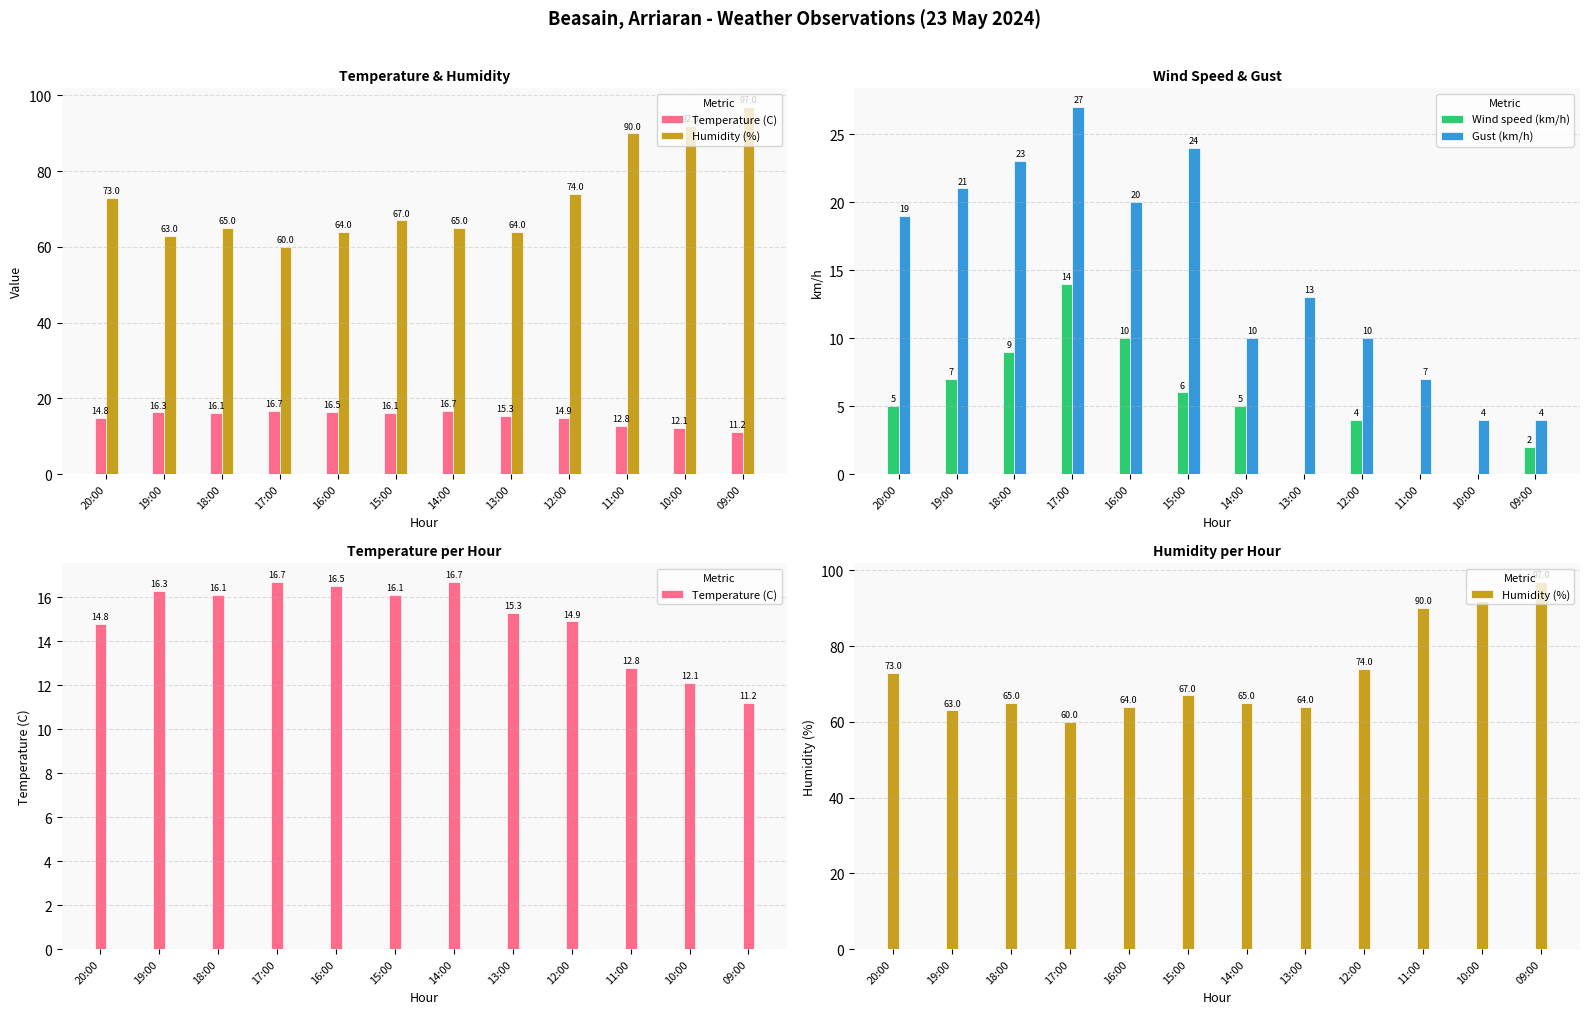

At 10:00, list the series in order from largest to smallest.

Humidity (%), Temperature (C), Gust (km/h), Wind speed (km/h)